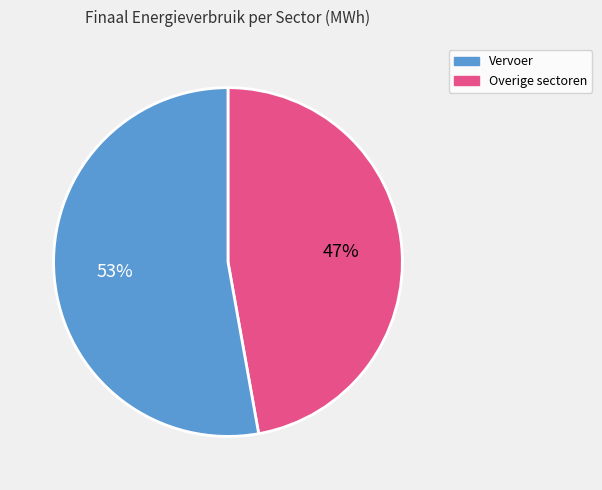

Is there a majority slice in this chart?

Yes